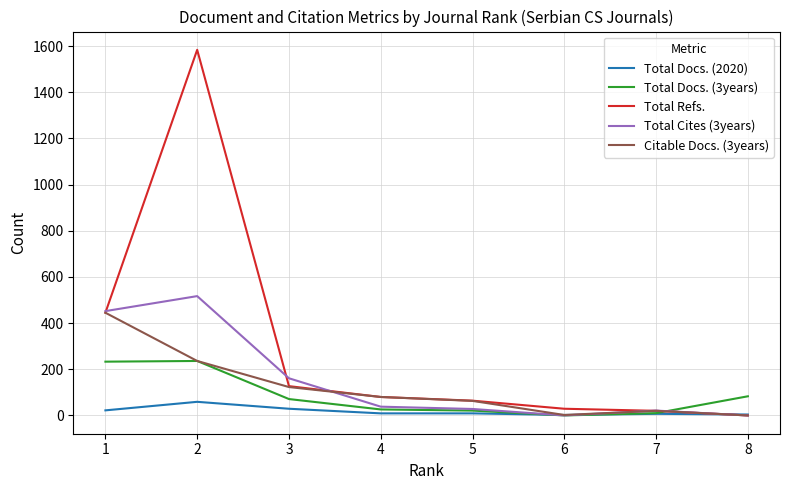

What is the greatest value displayed?

1584